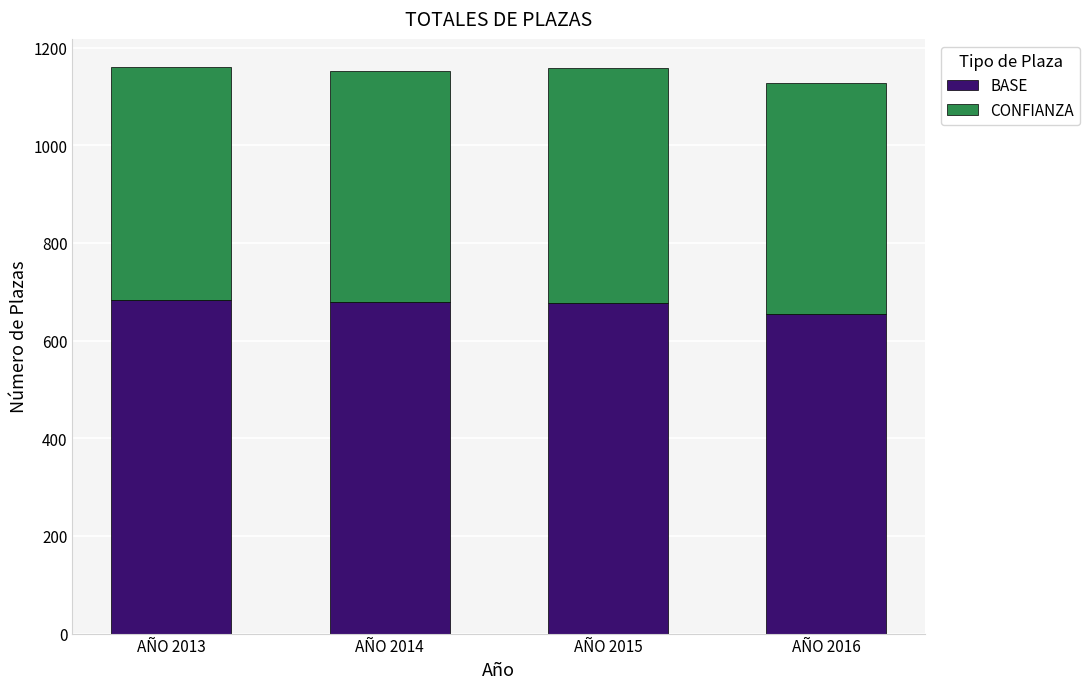

How many bars are there in total?

4